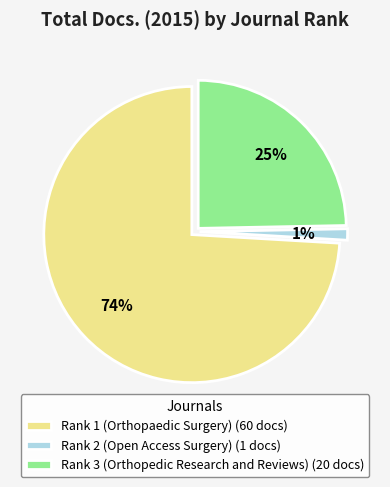

True or false: Rank 1 (Orthopaedic Surgery) accounts for 88% of the total.

False